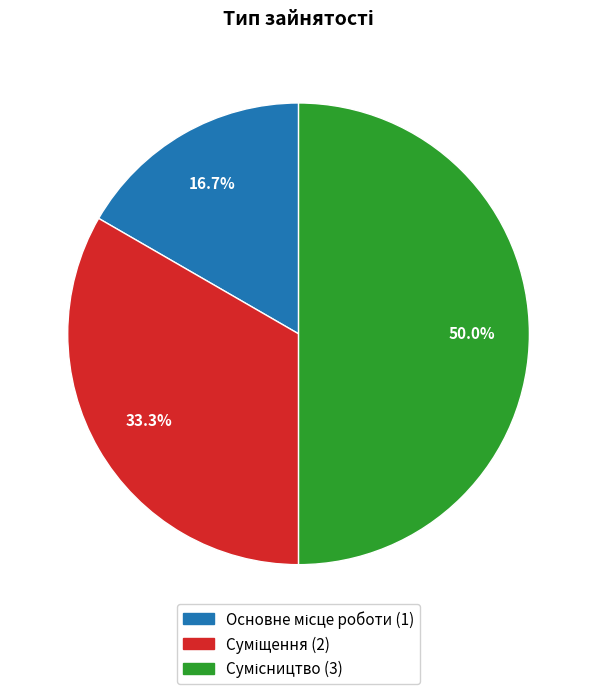

Between Суміщення and Сумісництво, which is larger?

Сумісництво